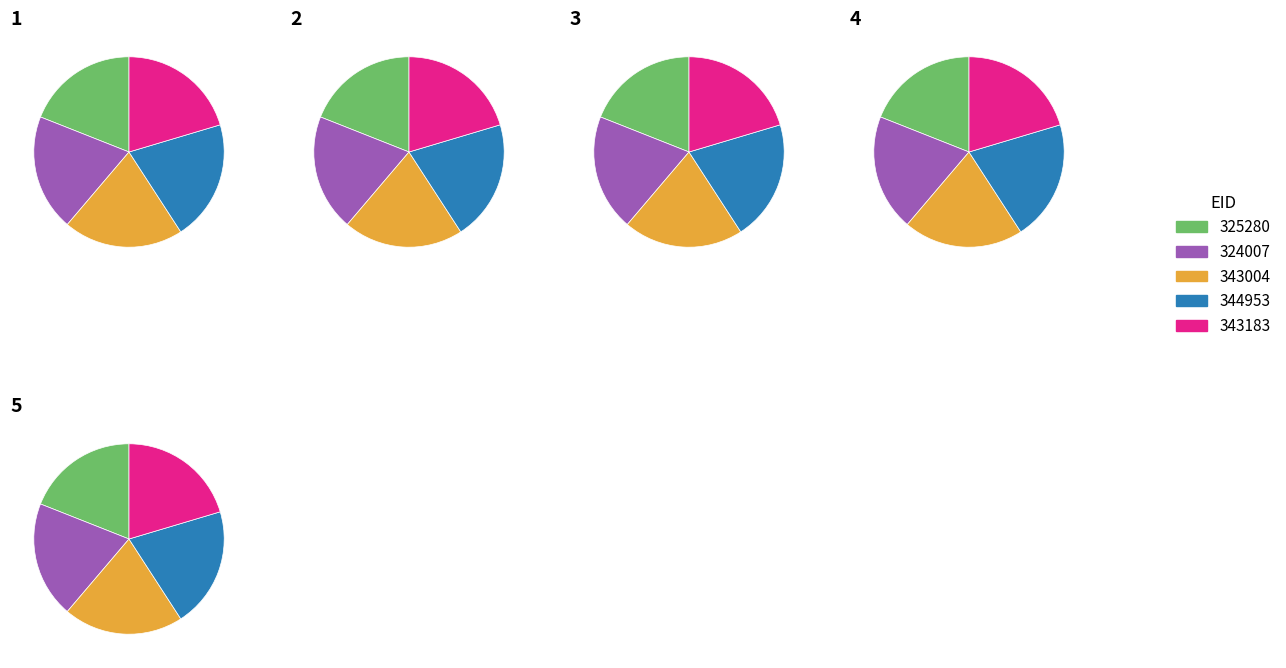

To the nearest percent, what is the combined percentage of 325280 and 344953?

39%